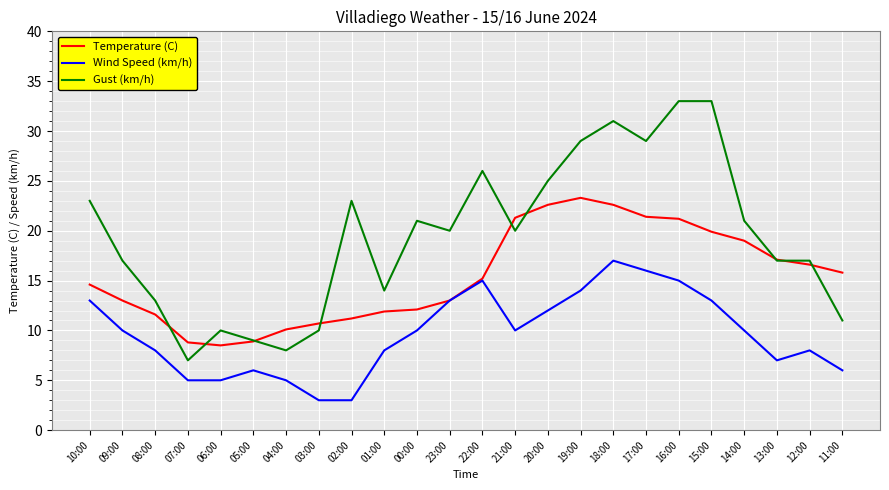

Does the chart have visible grid lines?

Yes